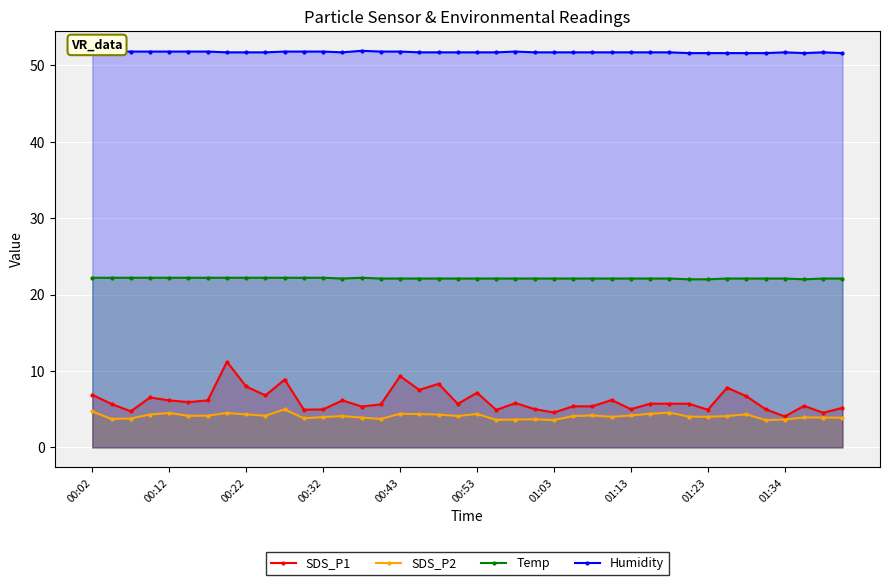

True or false: Temp has a value of 22.1 at 00:43.

True